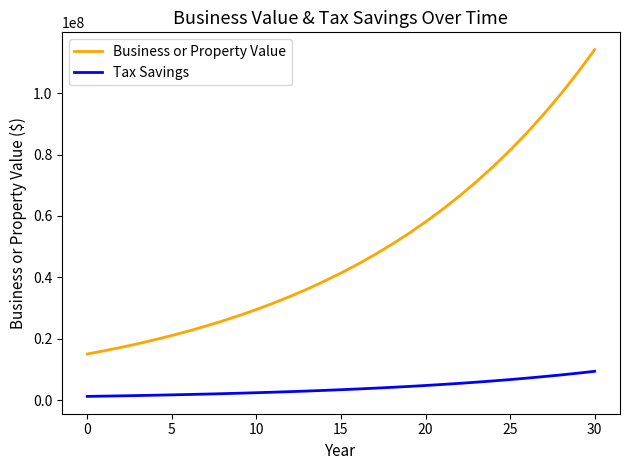

True or false: Tax Savings and Business or Property Value cross at least once.

False